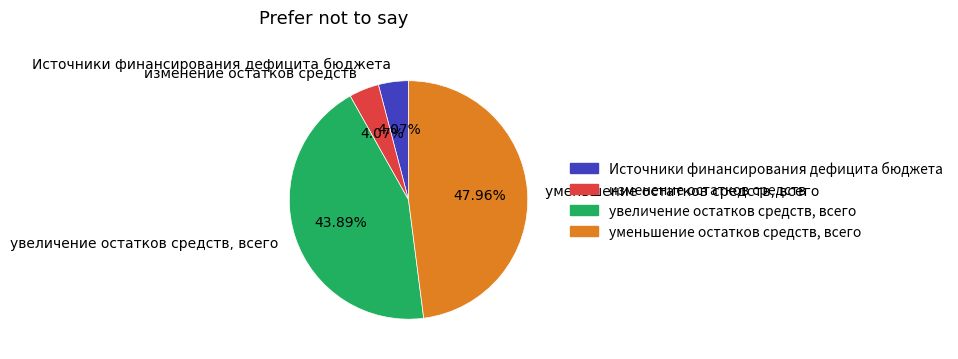

Is уменьшение остатков средств, всего the majority of the pie?

No